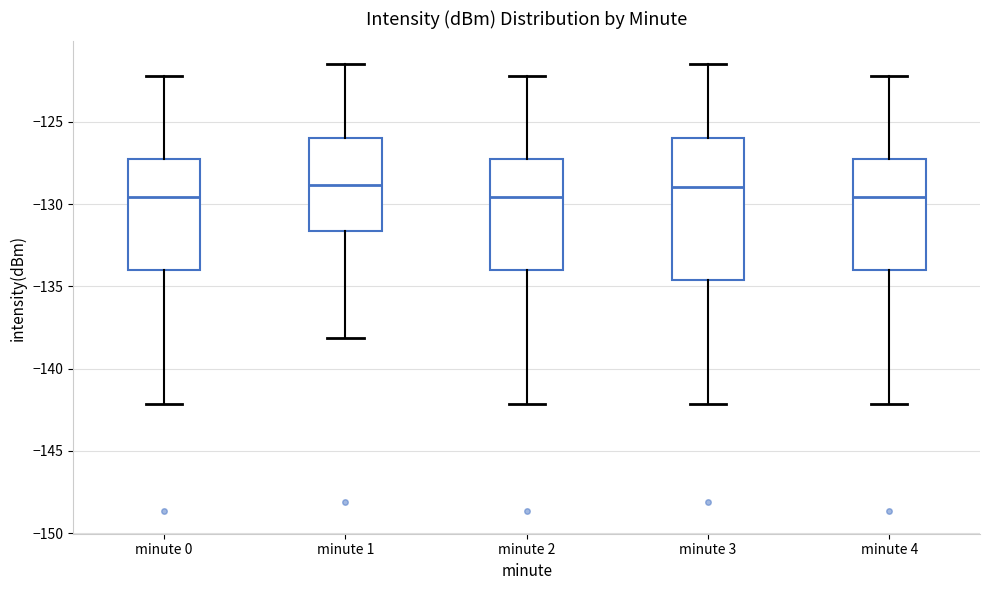

Comparing the boxes themselves (not the whiskers), which one is the tallest?

minute 3